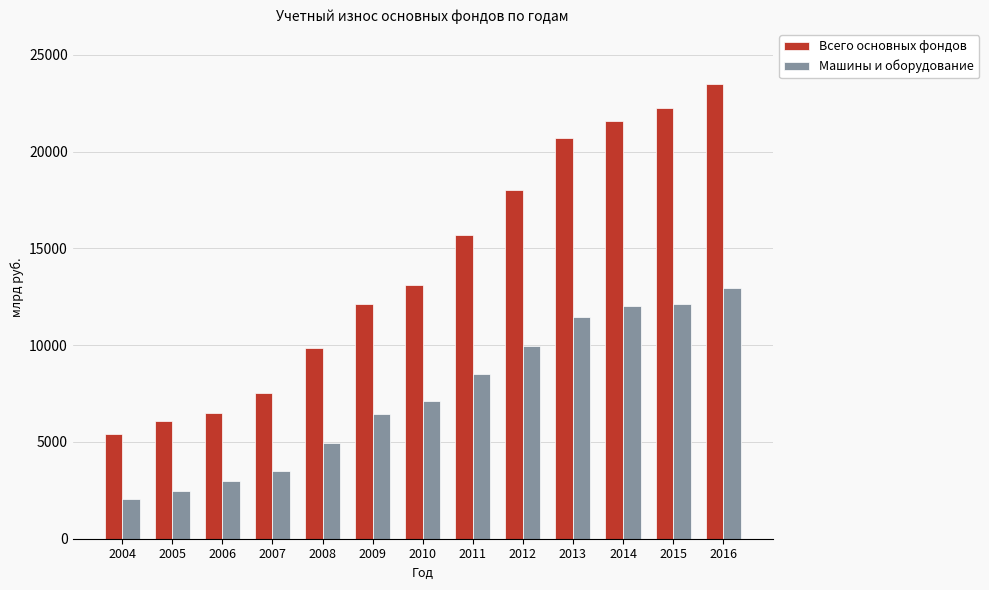

How many data points in Машины и оборудование are less than 7121?

6